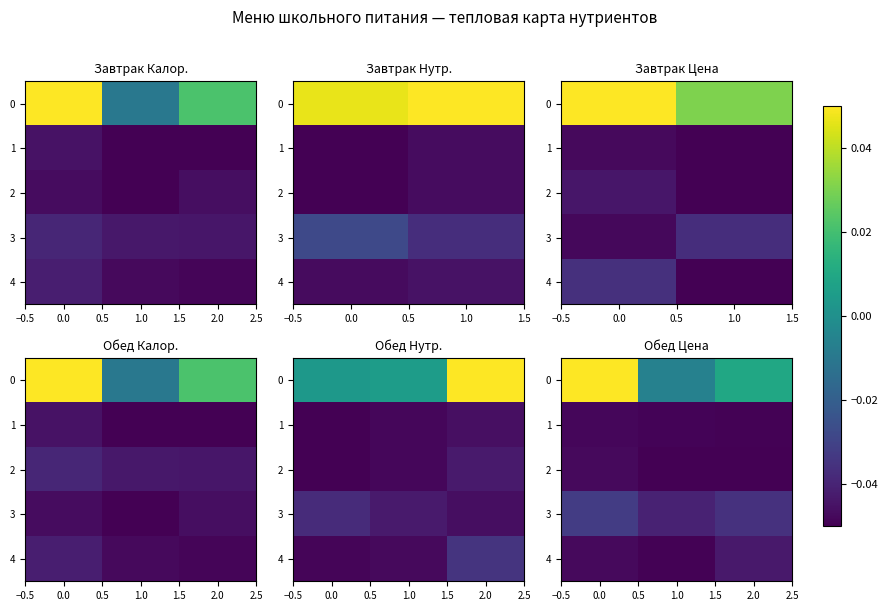

Rank the series at 2.0 from lowest to highest value.

2, 1, 4, 3, 0